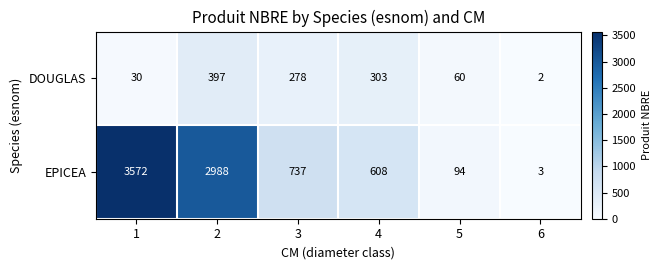

What is the average value of the DOUGLAS series?

178